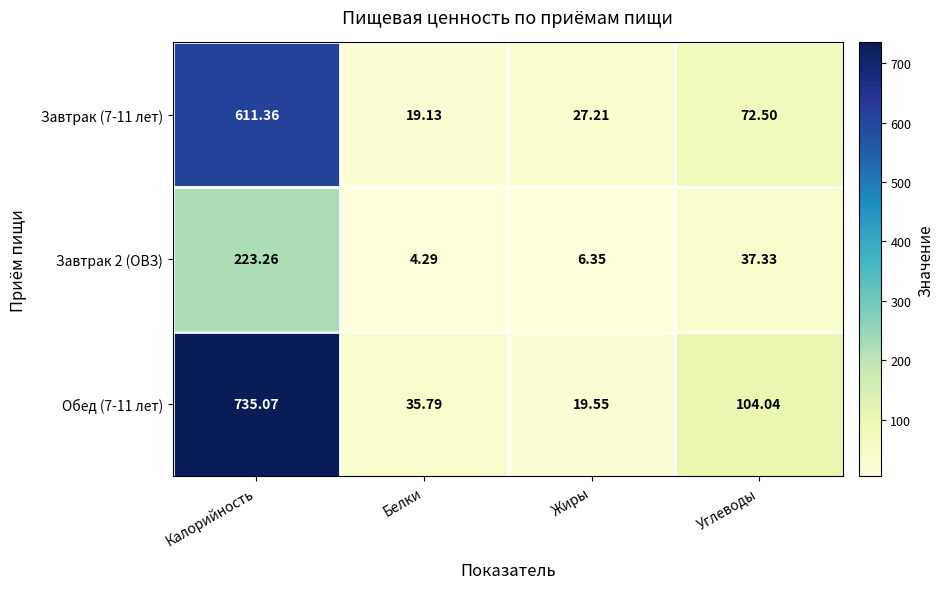

Which series has the largest range (max minus min)?

Обед (7-11 лет)